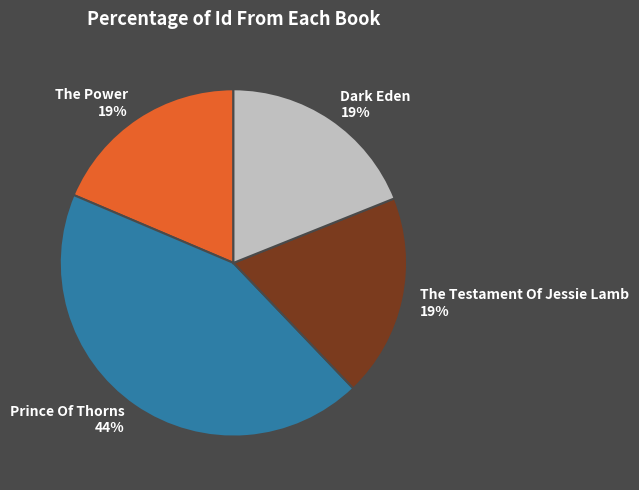

Which category has the biggest portion of the pie?

Prince Of Thorns